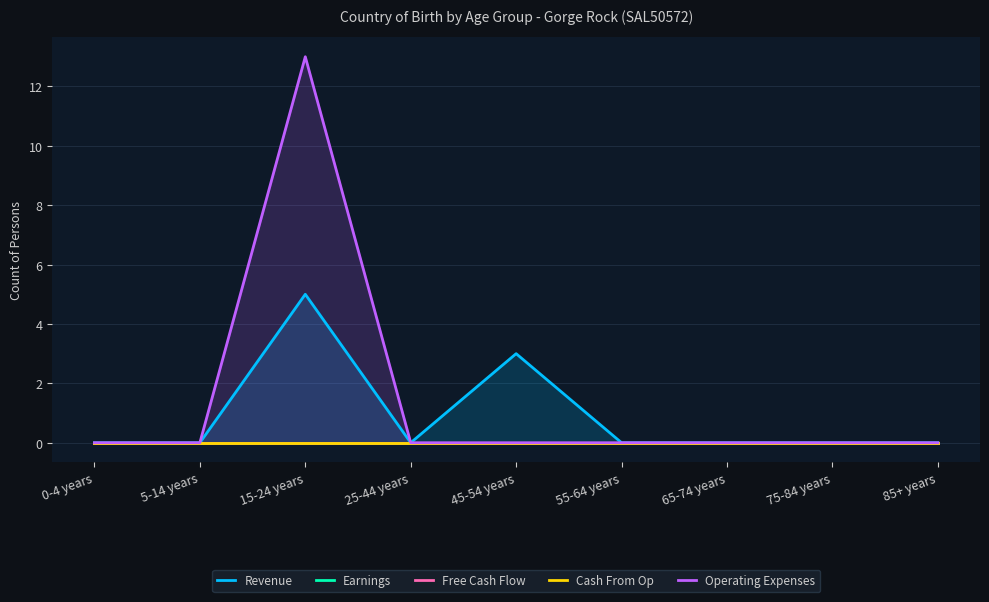

True or false: Earnings has more than 2 points higher than both neighbors.

False